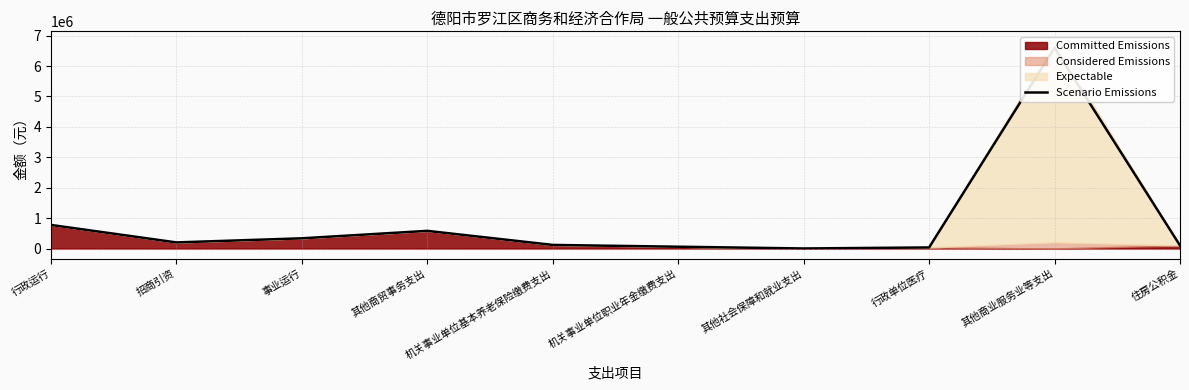

Reading left to right, extract all data points from this chart.

774686.0	200000.0	335271.2	580000.0	117505.1	58752.6	1206.9	34837.4	6600000.0	99048.8